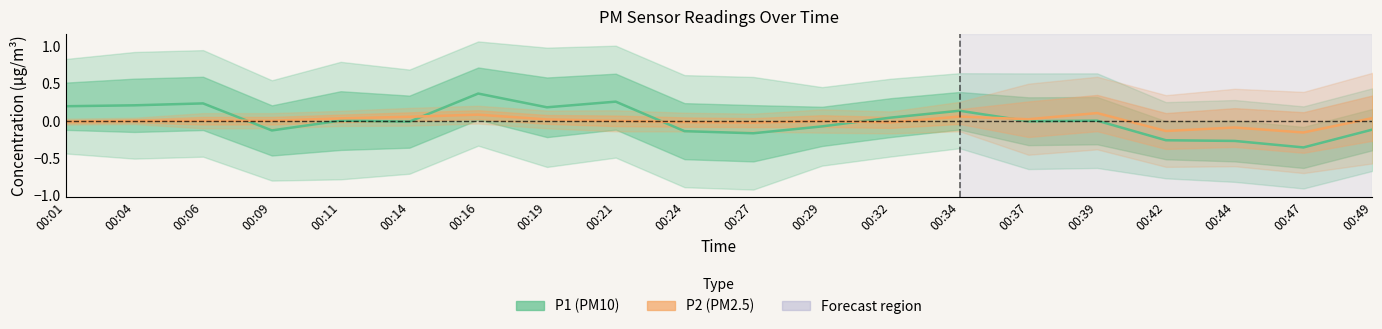

How many distinct data groups are displayed?

2